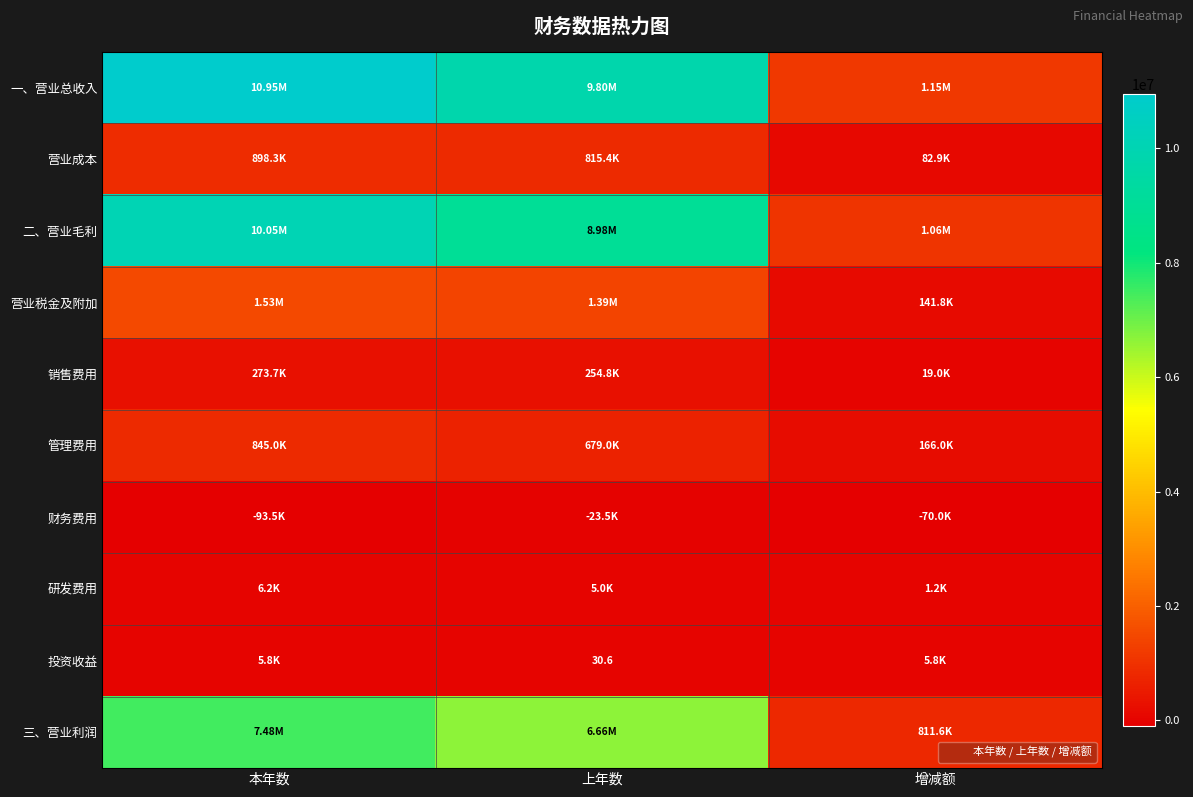

Which has a higher value, 增减额 or 上年数?

上年数